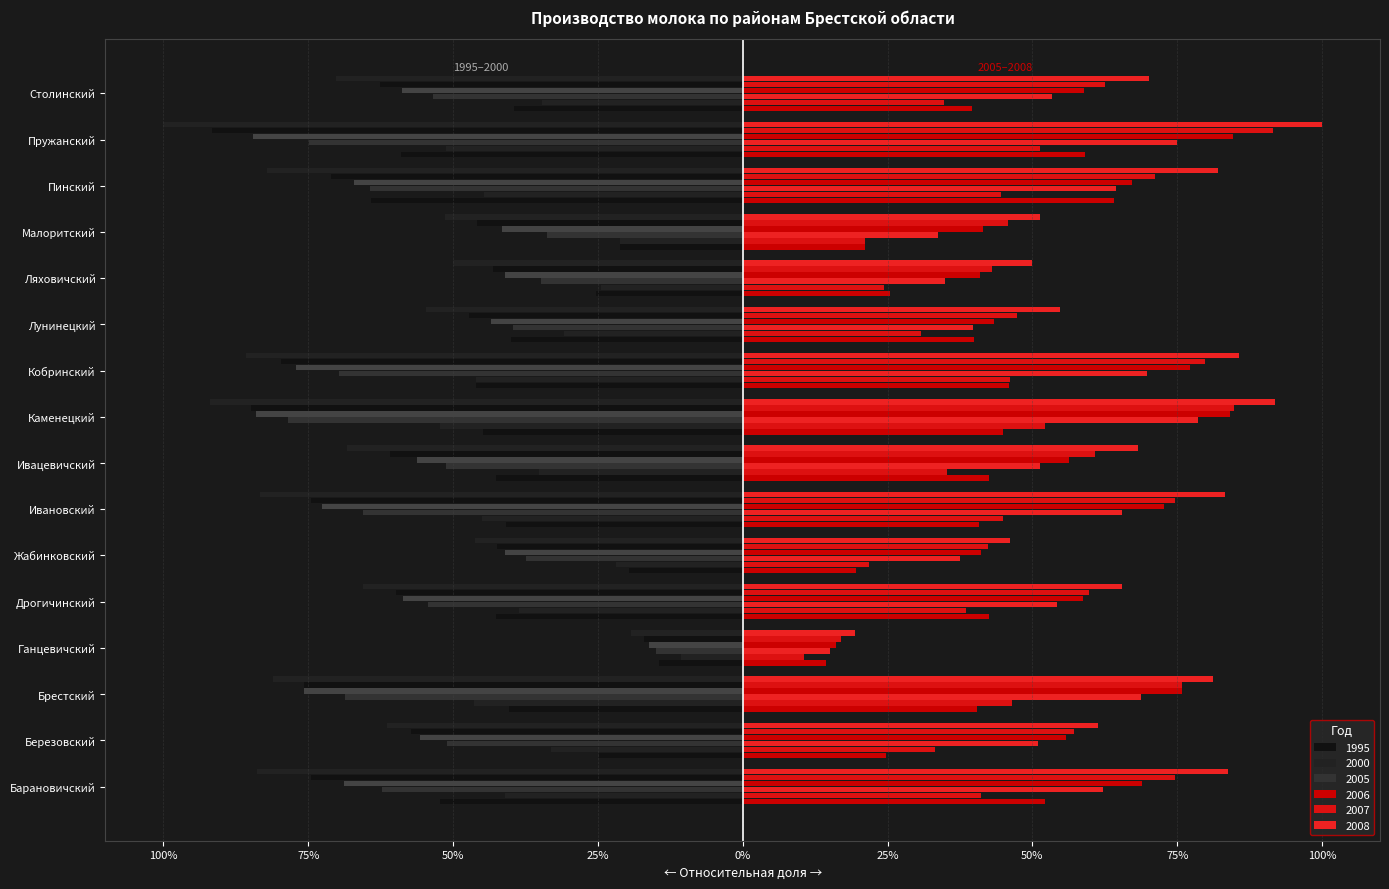

Read the 1995 value at Кобринский.

-46.0